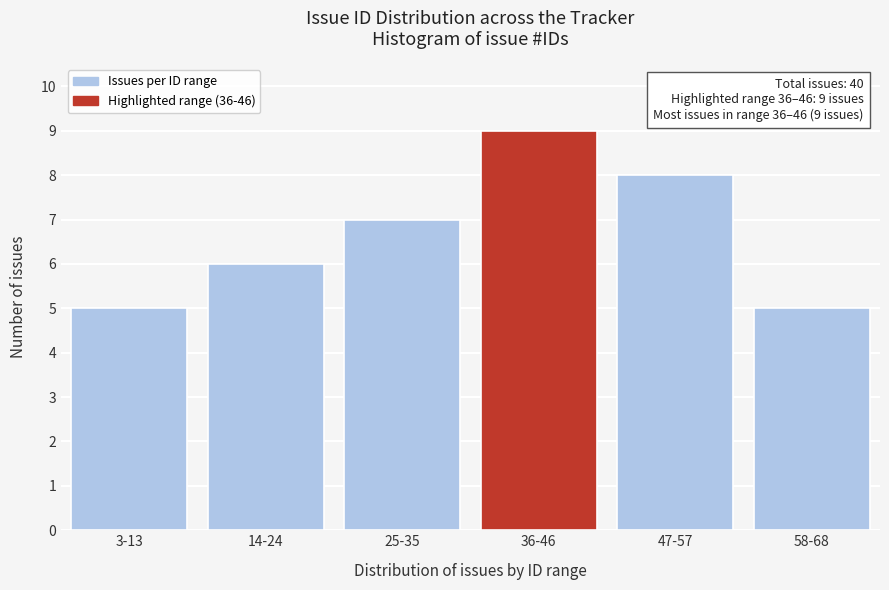

Reading left to right, extract all data points from this chart.

3-13=5	14-24=6	25-35=7	36-46=9	47-57=8	58-68=5